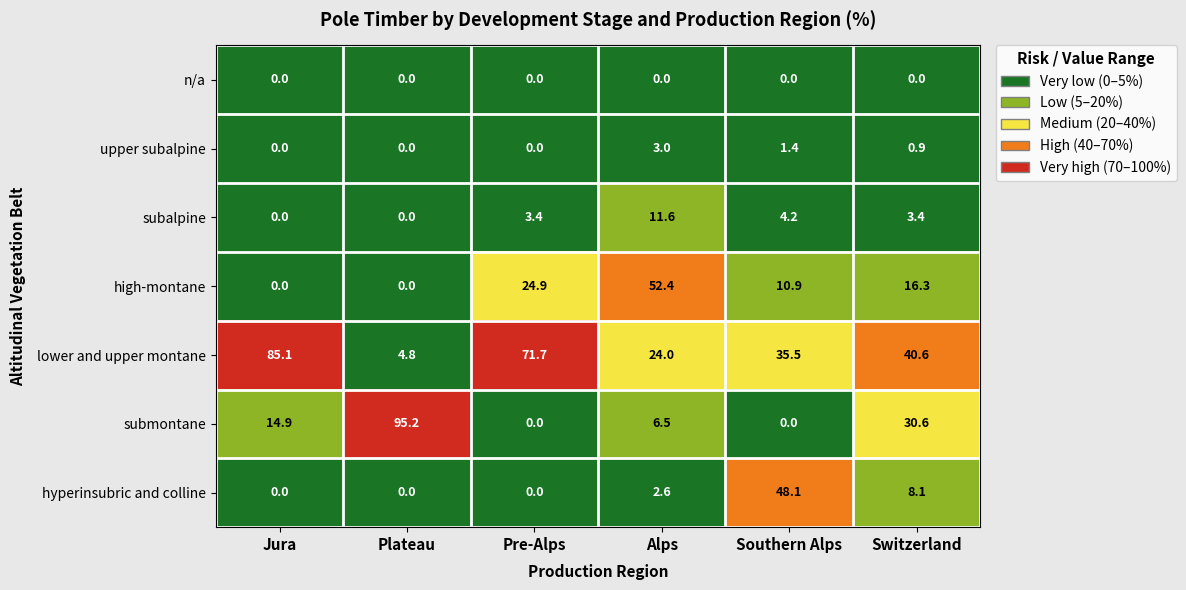

What is the total value across all series at Pre-Alps?

100.0